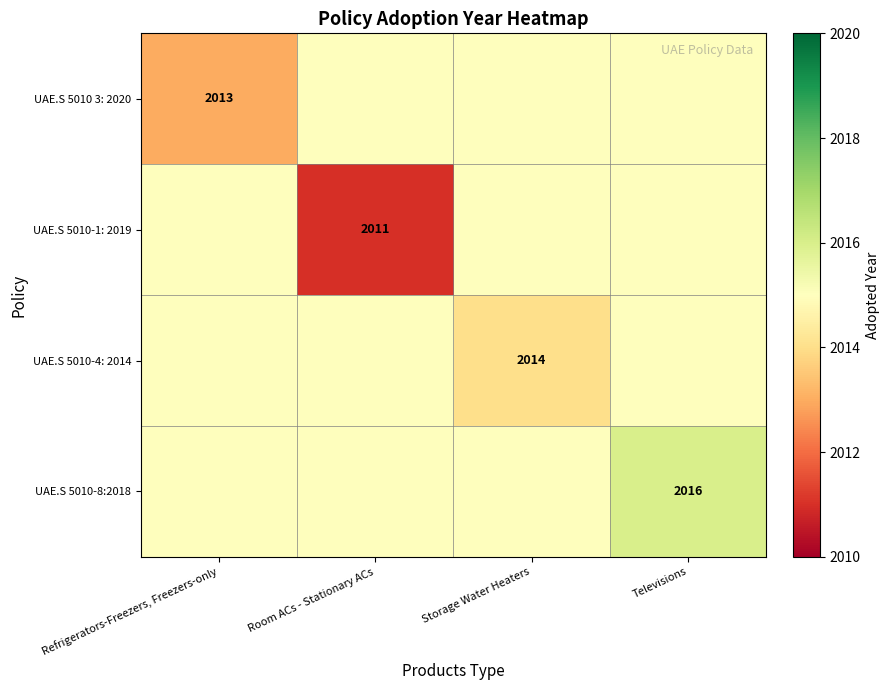

True or false: UAE.S 5010-8:2018 has a value of 2016 at Televisions.

True